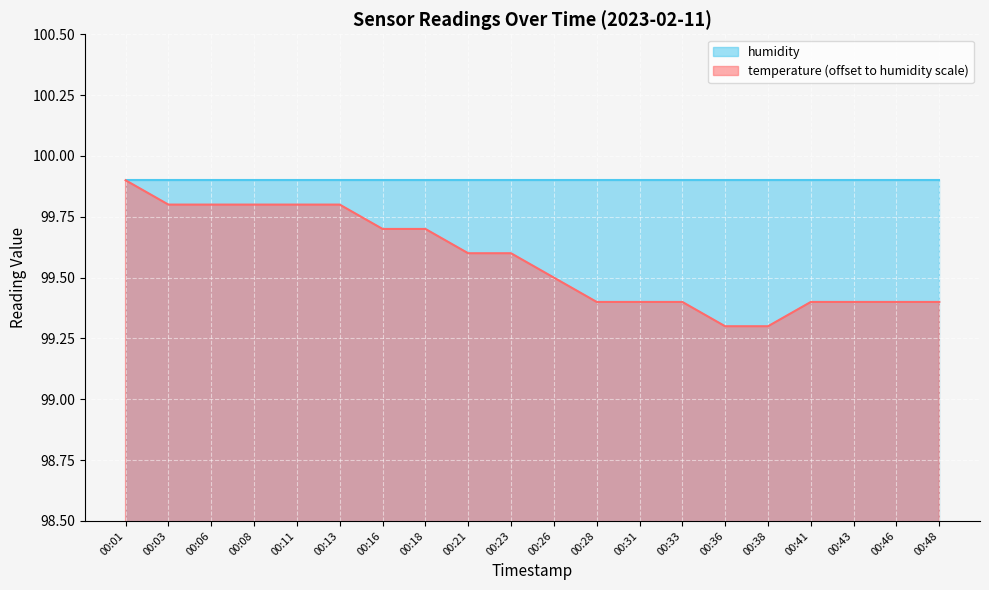

Reading right to left, what are all the values shown in this chart?

99.4	99.4	99.4	99.4	99.3	99.3	99.4	99.4	99.4	99.5	99.6	99.6	99.7	99.7	99.8	99.8	99.8	99.8	99.8	99.9